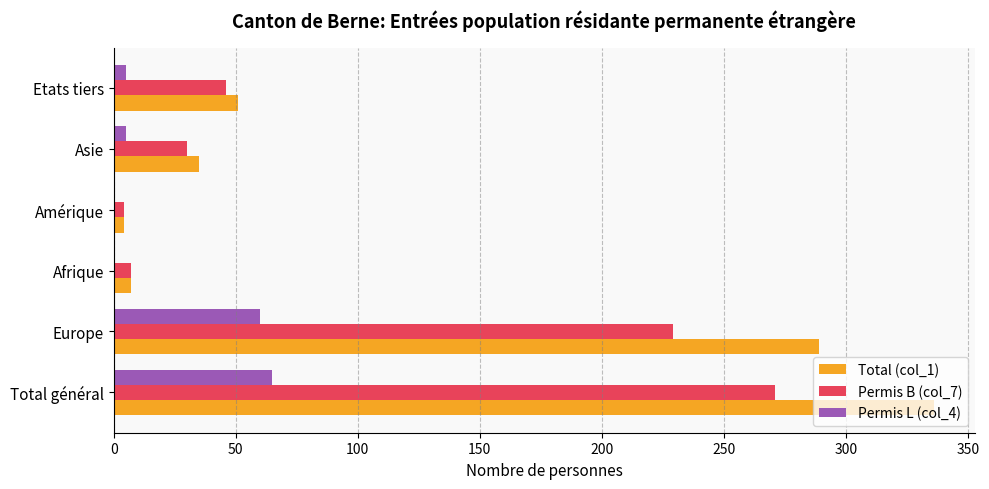

How many categories are shown in the chart?

6